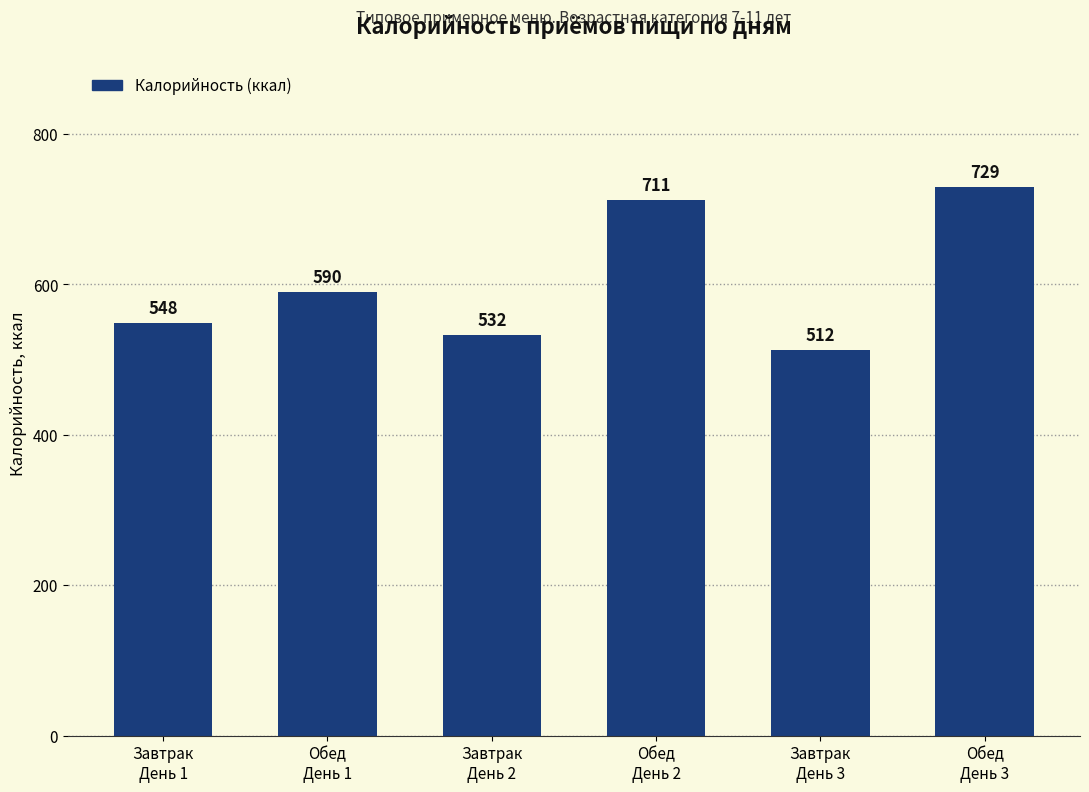

Which has a higher value, Завтрак
День 3 or Обед
День 1?

Обед
День 1